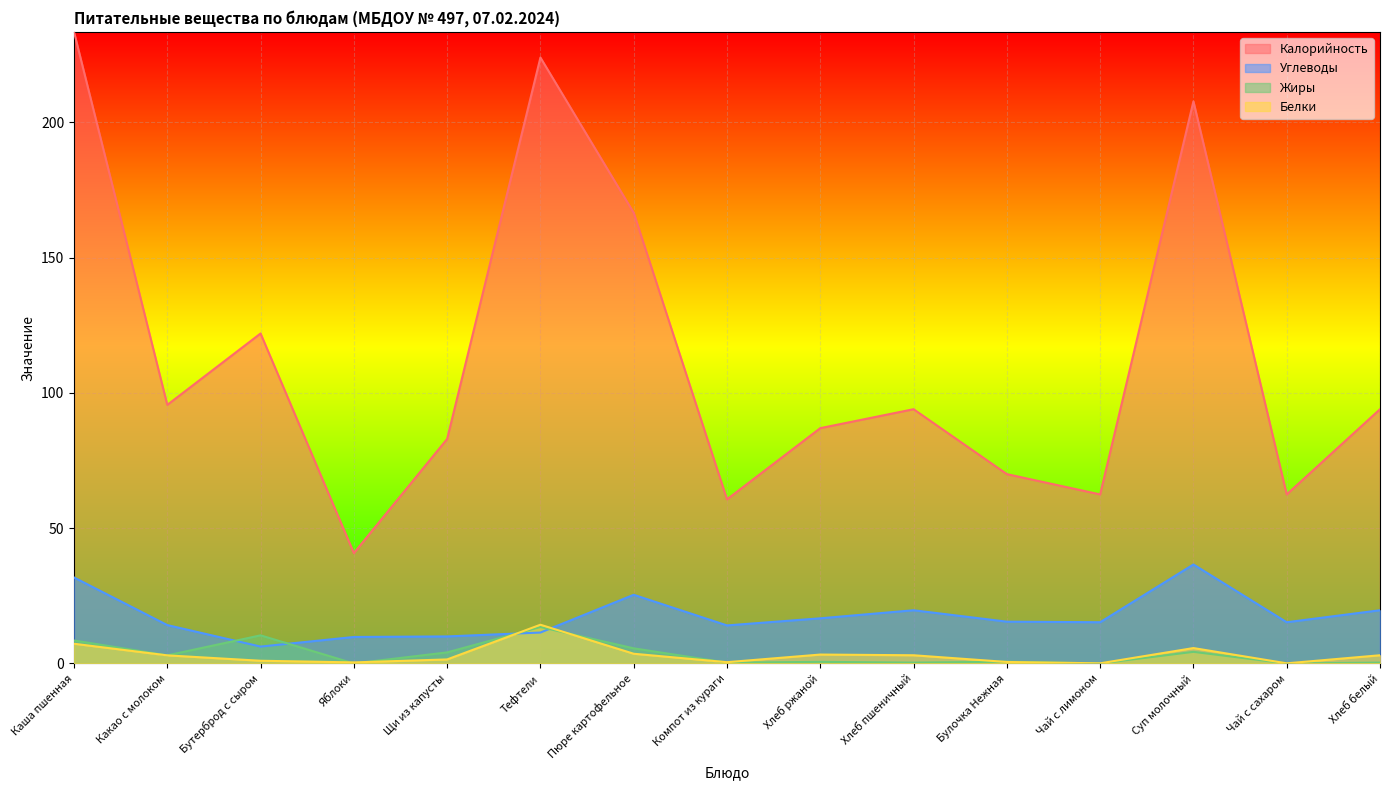

Which series has the largest range (max minus min)?

Калорийность